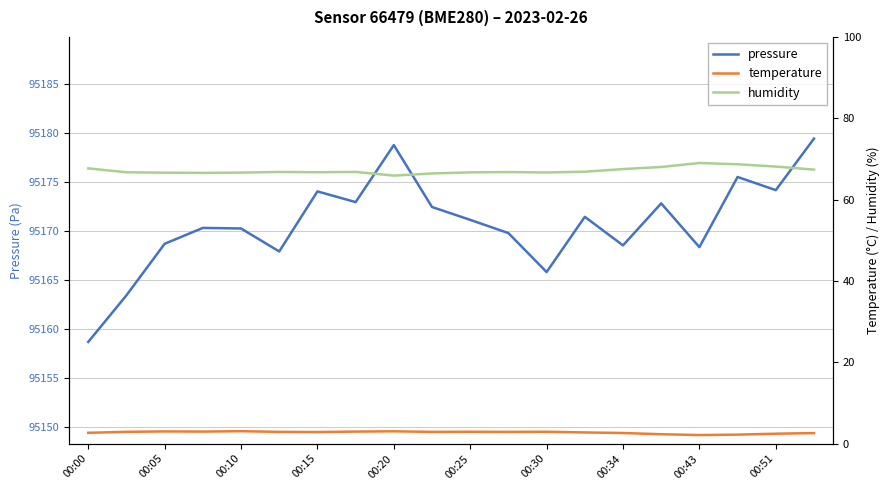

Is it true that pressure equals 95168.7 at 00:05?

True